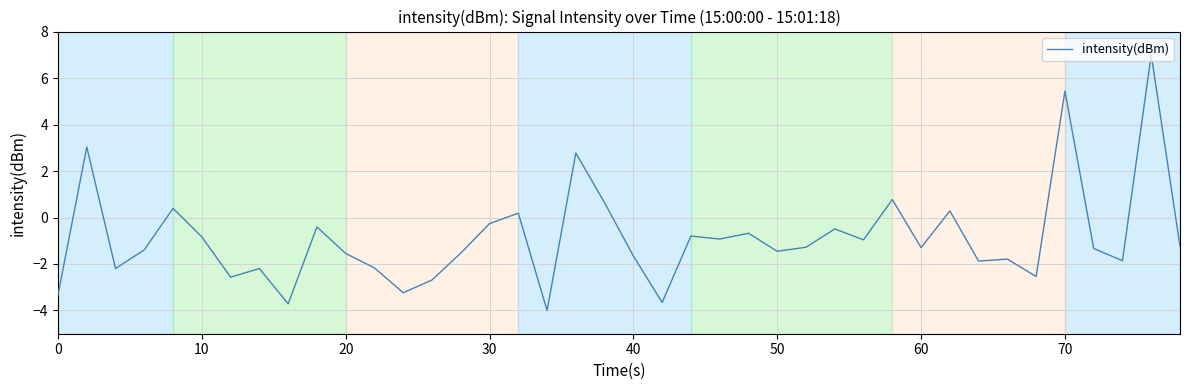

What is the minimum value shown in the chart?

-4.0